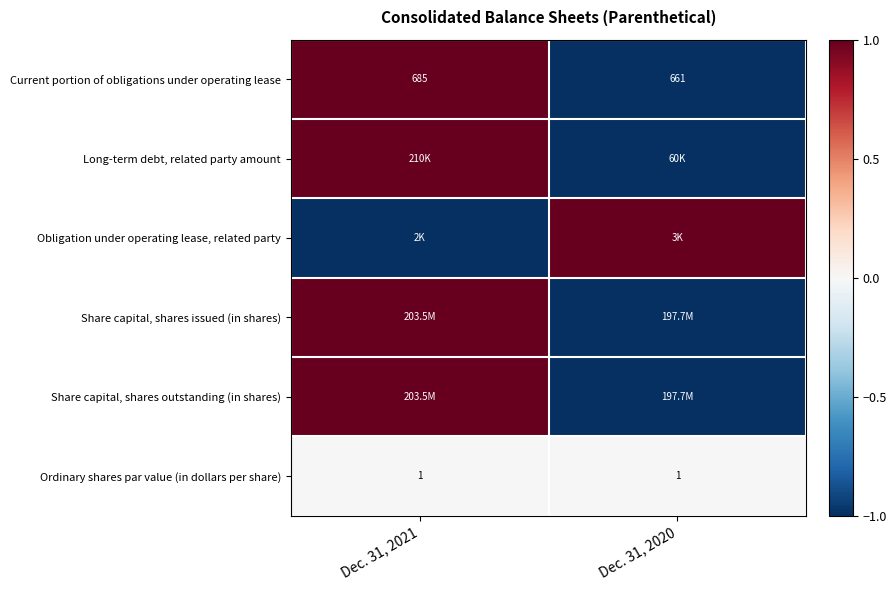

Which category has the highest value in the Current portion of obligations under operating lease series?

Dec. 31, 2021